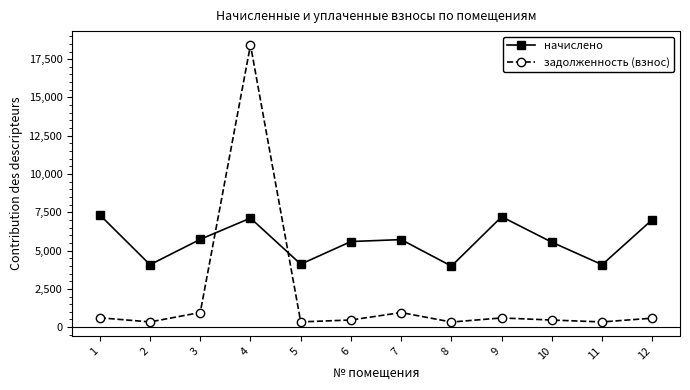

What is the difference between the maximum and minimum values in the начислено series?

3348.1